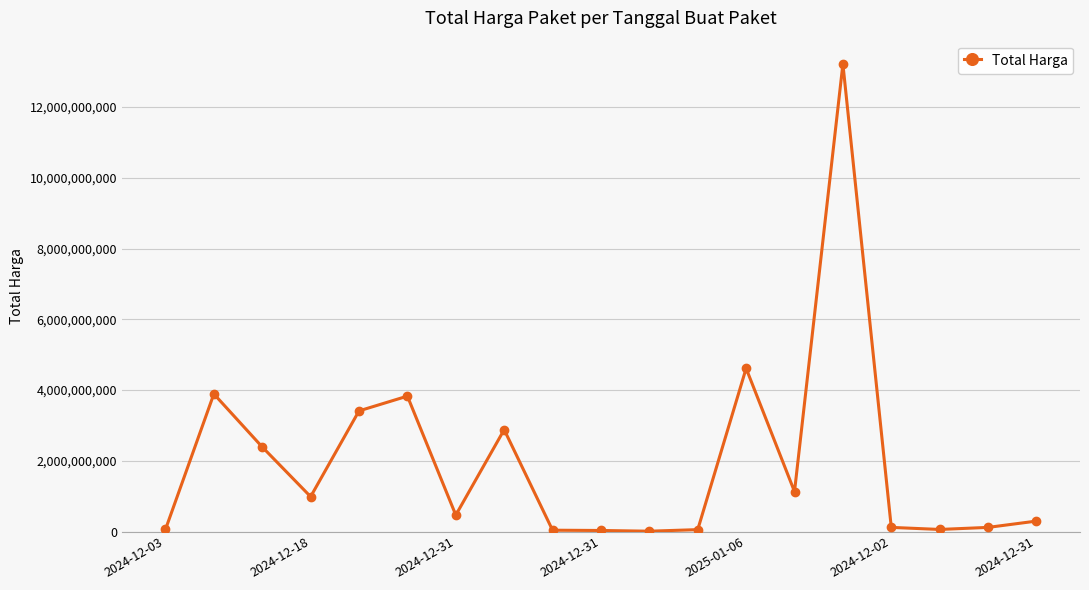

What is the maximum value shown in the chart?

13217400000